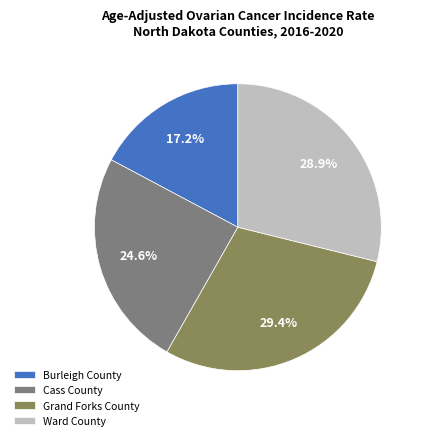

Is the sum of Grand Forks County and Ward County greater than half?

Yes